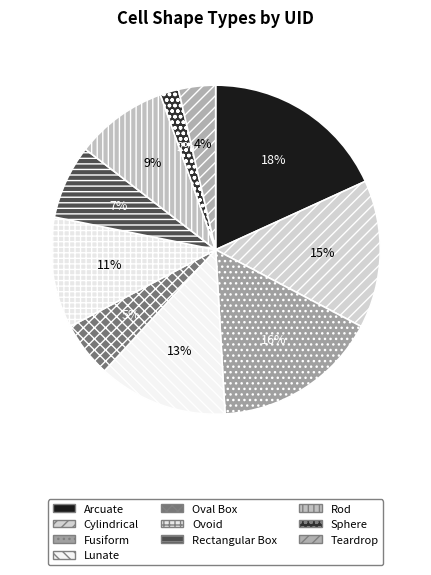

Is the sum of Arcuate and Rectangular Box greater than half?

No